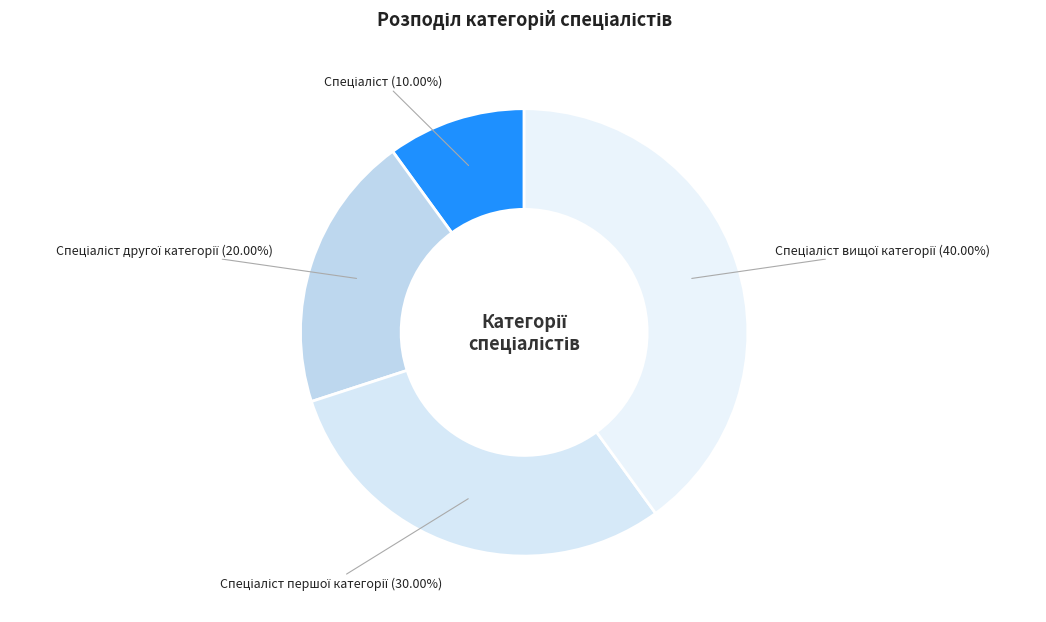

Is there a majority slice in this chart?

No